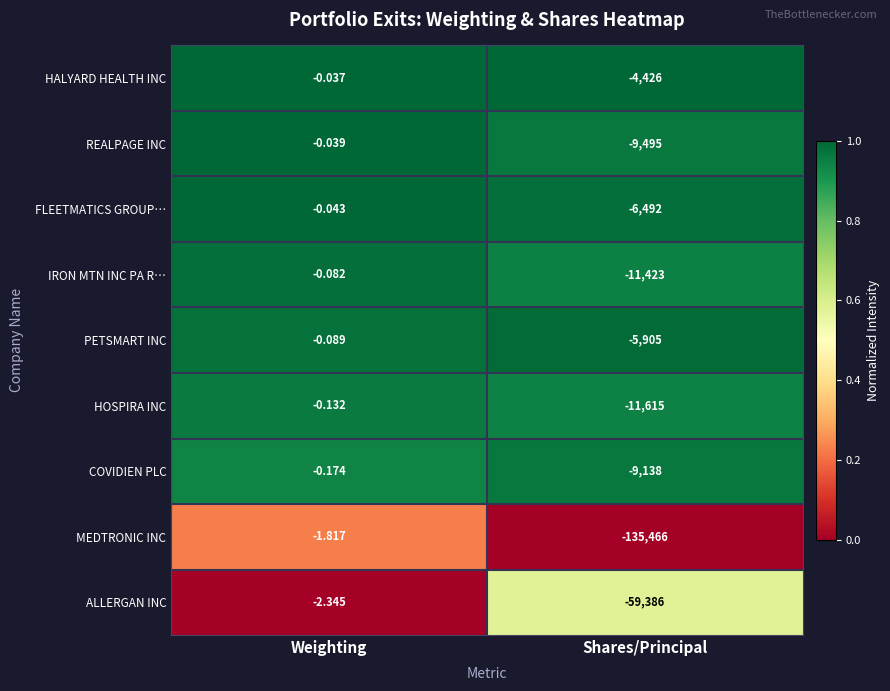

Which label corresponds to the largest value in the chart?

Weighting